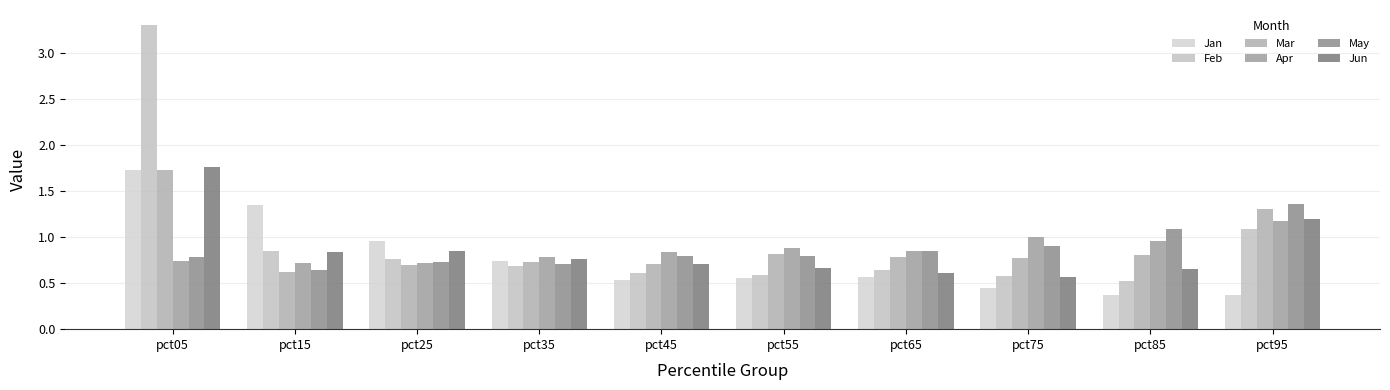

Which has a higher value, pct95 or pct65?

pct65